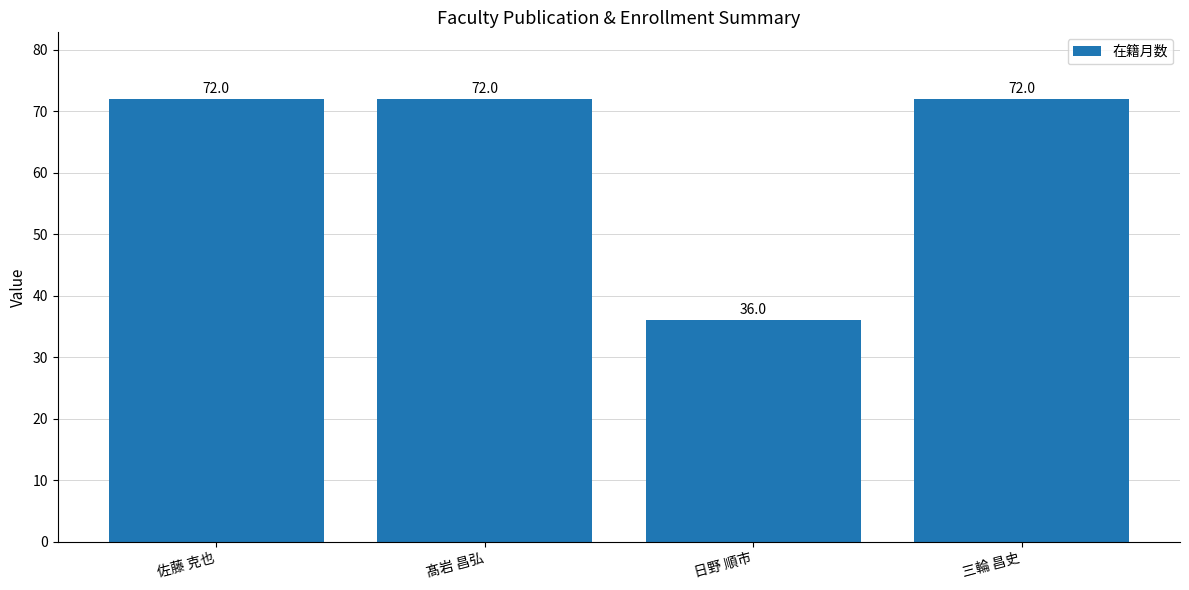

What value does the data have at 三輪 昌史, to the nearest 5?

70